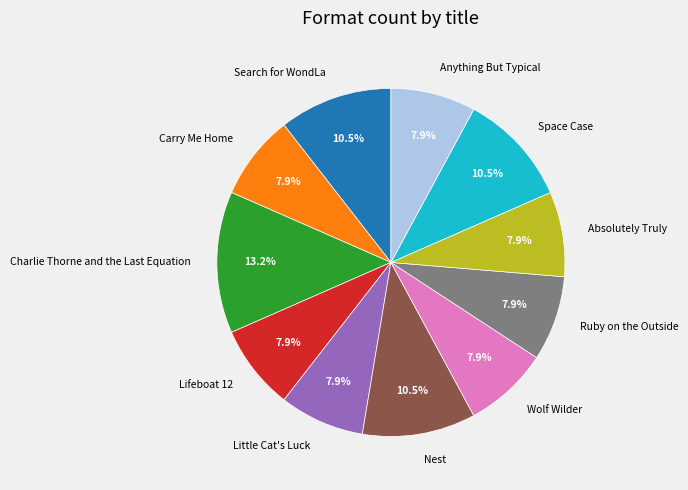

Is there any slice that represents more than half of the pie?

No